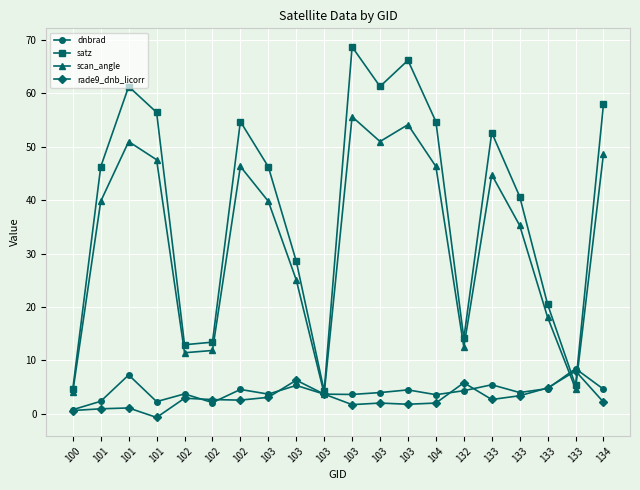

How many data points does each series have?

20